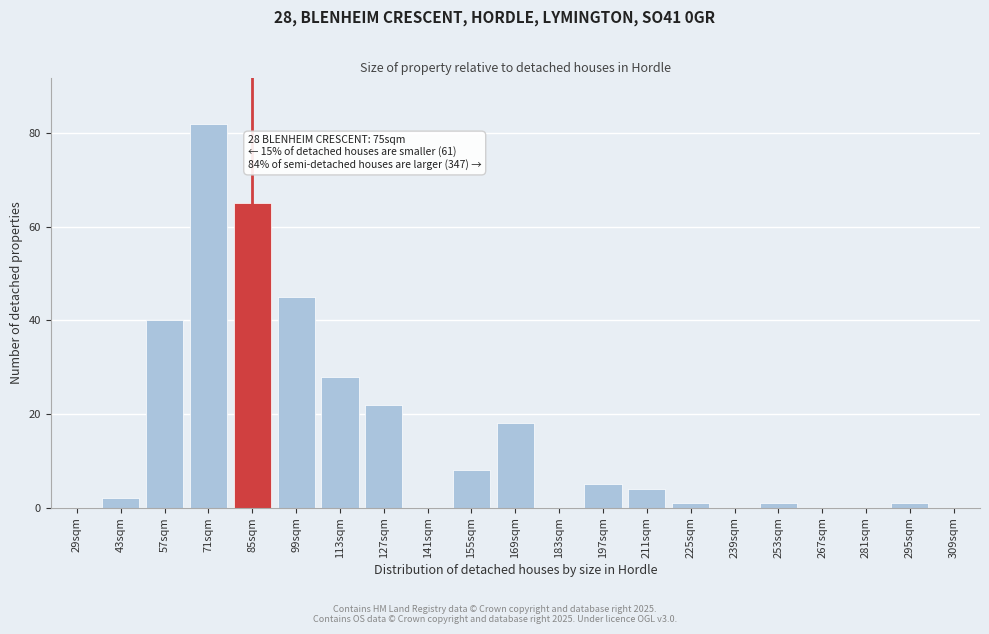

Reading left to right, extract all data points from this chart.

29sqm=0	43sqm=2	57sqm=40	71sqm=82	85sqm=65	99sqm=45	113sqm=28	127sqm=22	141sqm=0	155sqm=8	169sqm=18	183sqm=0	197sqm=5	211sqm=4	225sqm=1	239sqm=0	253sqm=1	267sqm=0	281sqm=0	295sqm=1	309sqm=0